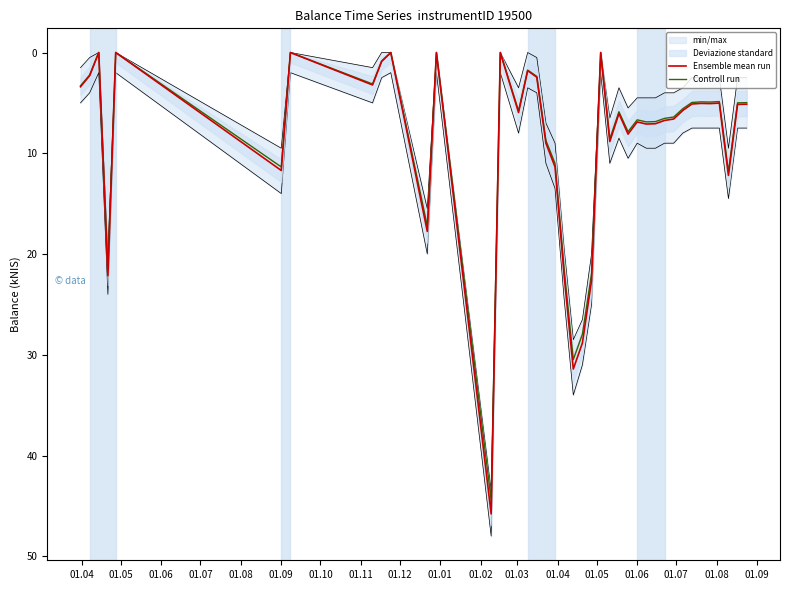

Which series has the largest total across all categories?

Ensemble mean run